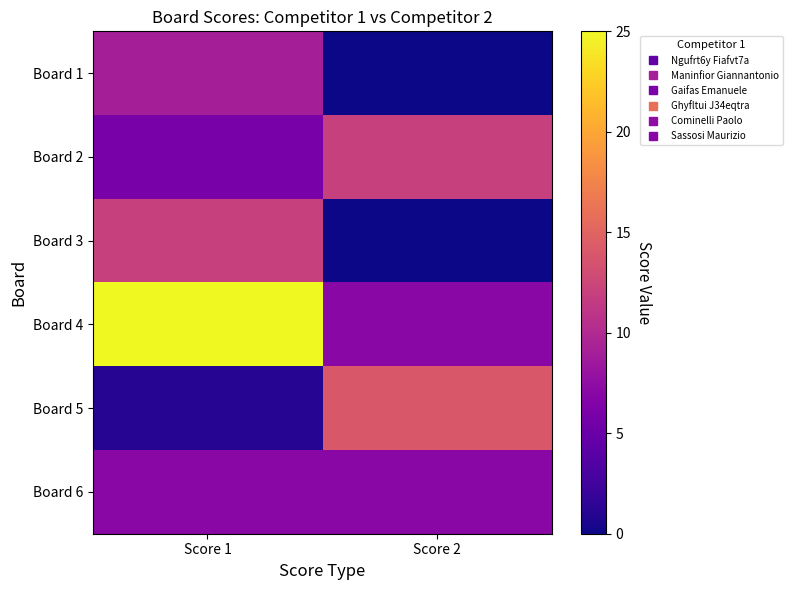

Reading right to left, what are all the values shown in this chart?

Board 1: Score 2=0	Score 1=9
Board 2: Score 2=12	Score 1=6
Board 3: Score 2=0	Score 1=12
Board 4: Score 2=7	Score 1=25
Board 5: Score 2=14	Score 1=1
Board 6: Score 2=7	Score 1=7